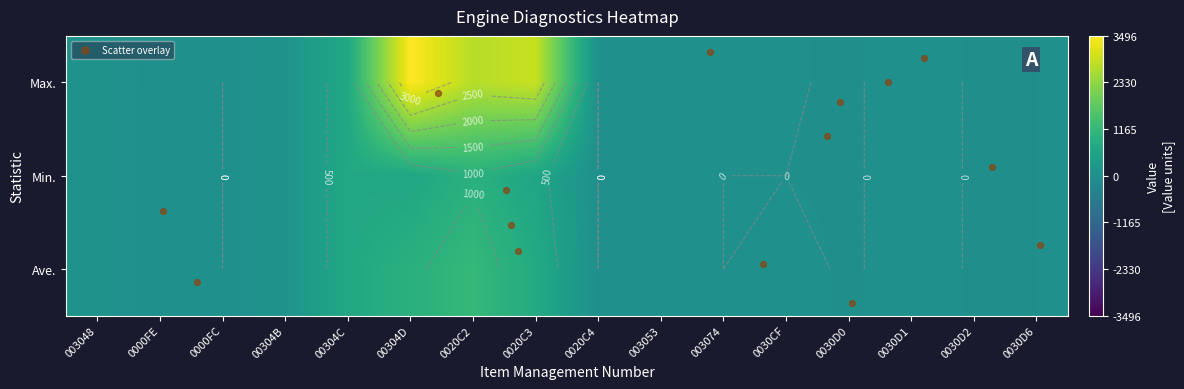

What is the lowest value of the Ave. series?

-3